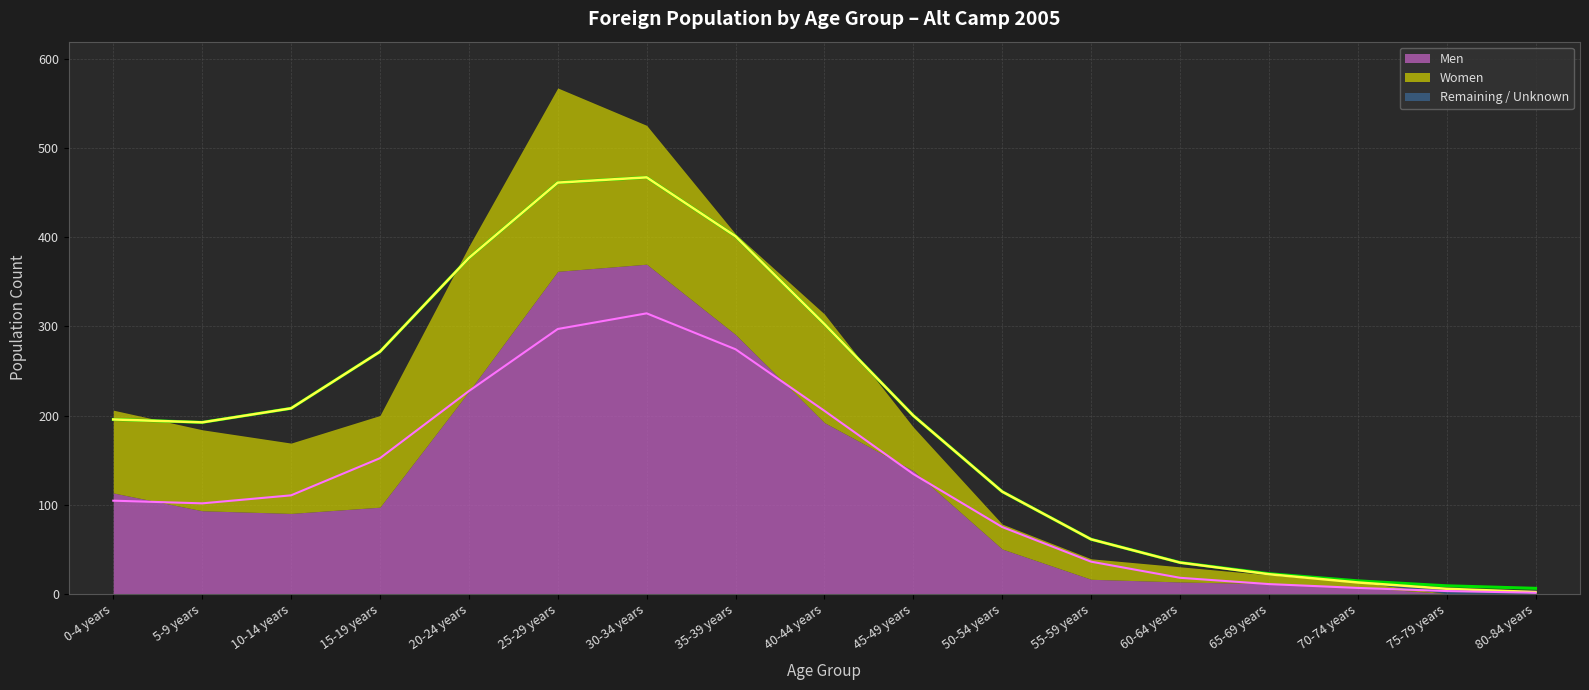

How many categories are shown in the chart?

17